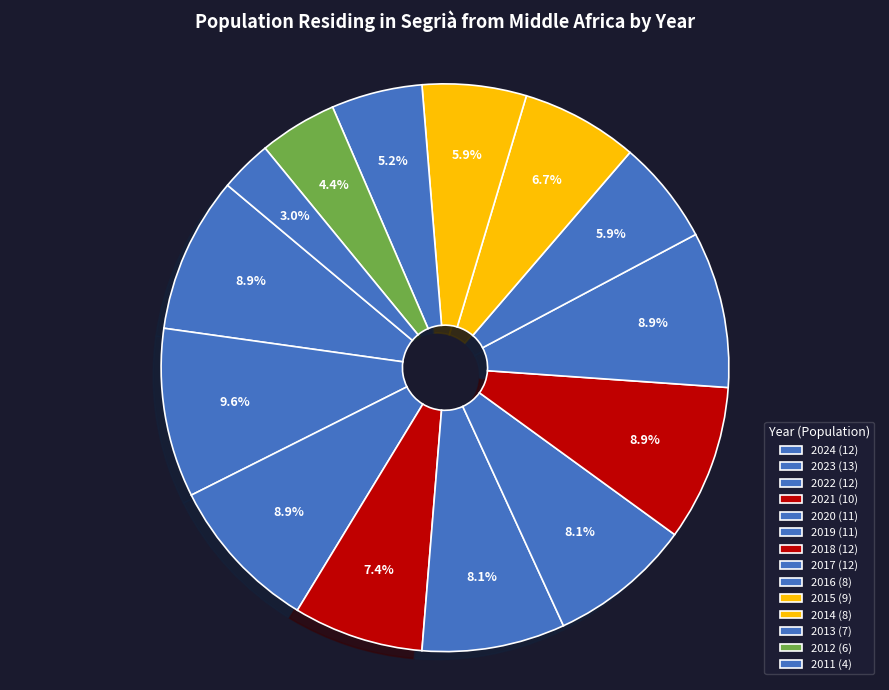

How many segments does this pie chart have?

14